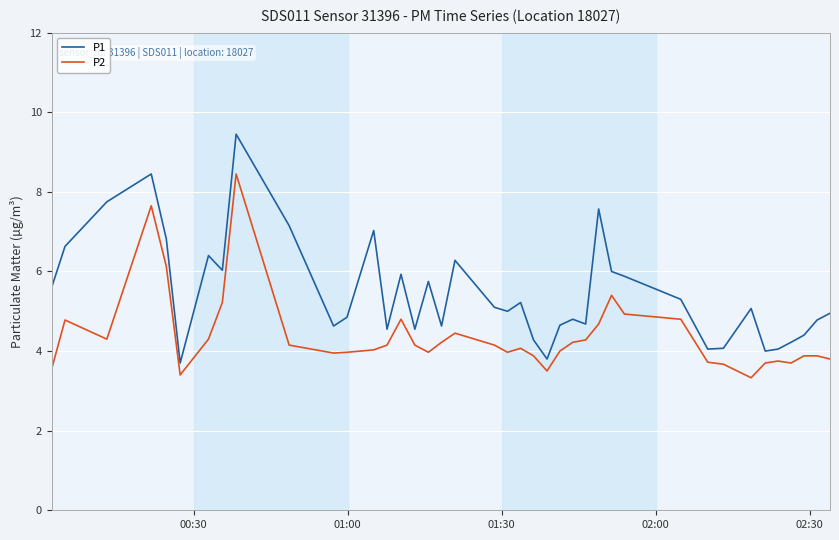

True or false: P1 has more than 0 interior local peaks.

True